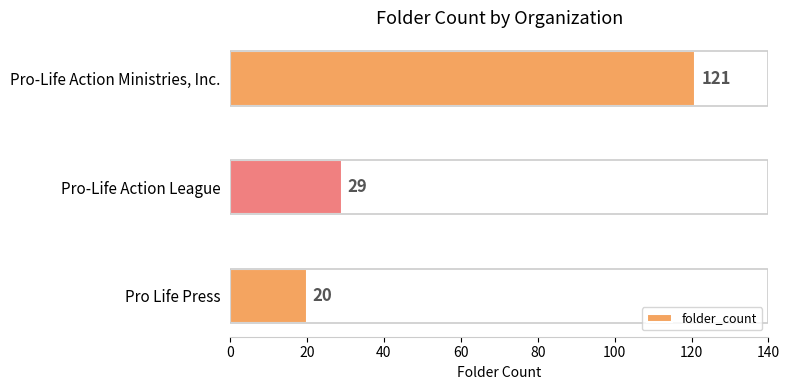

Reading top to bottom, list all the values displayed in this chart.

121	29	20